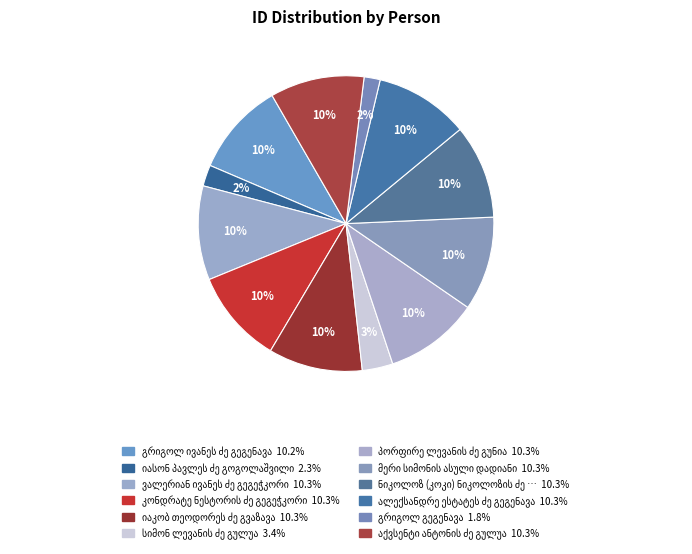

Which category has the smallest portion of the pie?

გრიგოლ გეგენავა